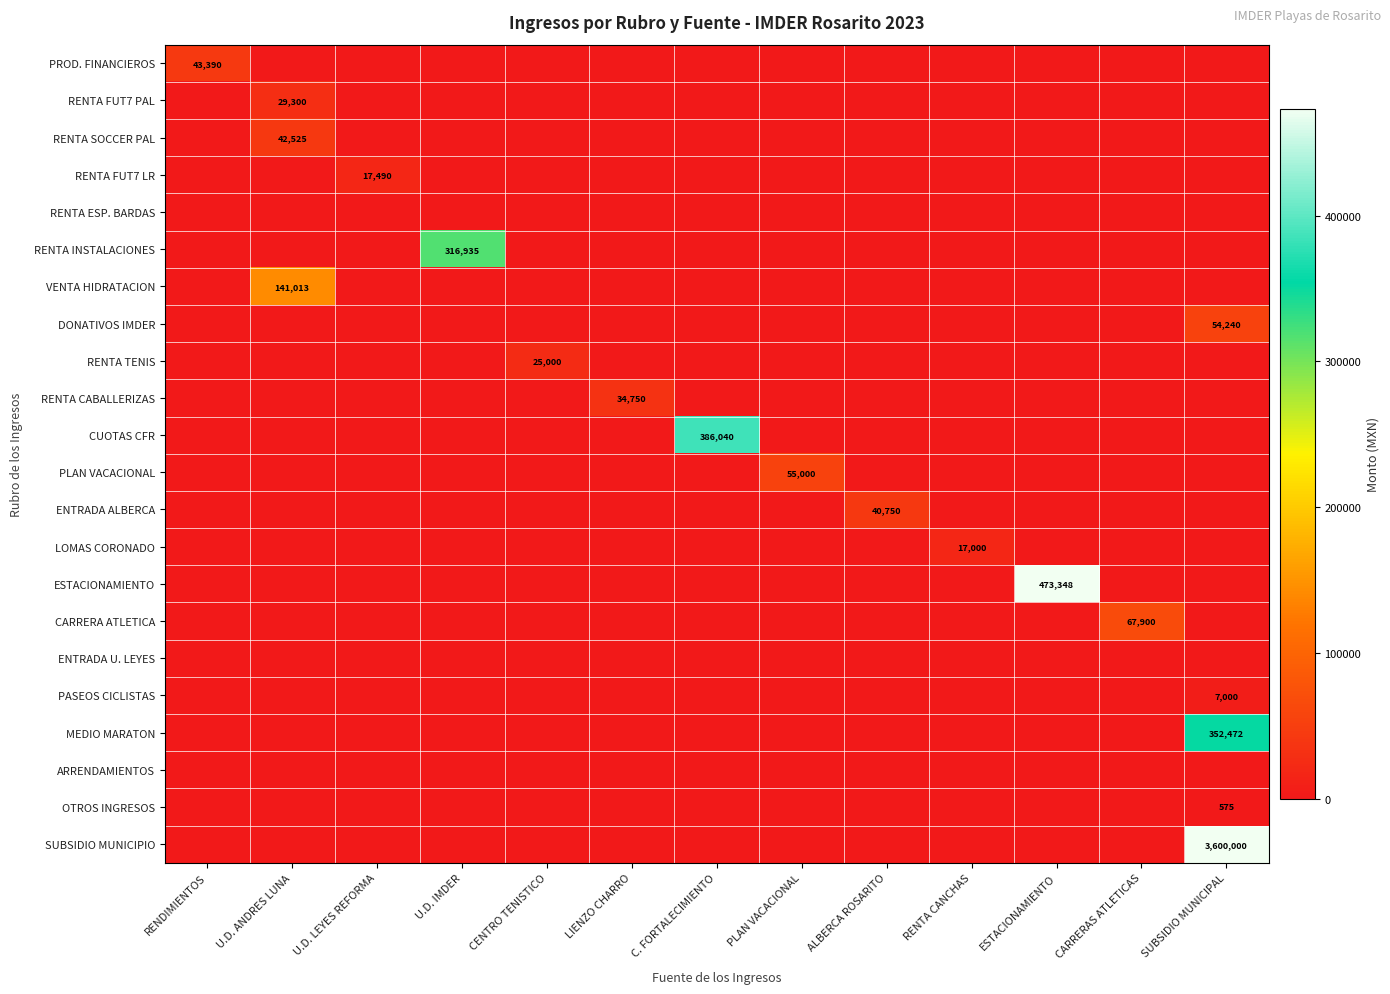

Which series has the largest total across all categories?

SUBSIDIO MUNICIPIO